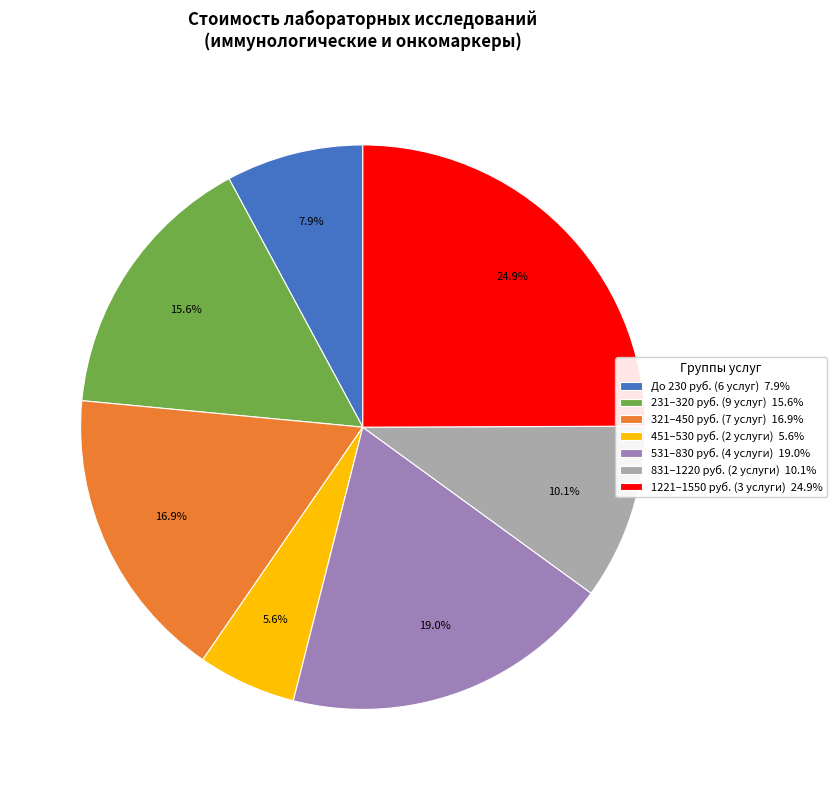

What is the smallest slice in the pie chart?

451–530 руб. (2 услуги) 5.6%